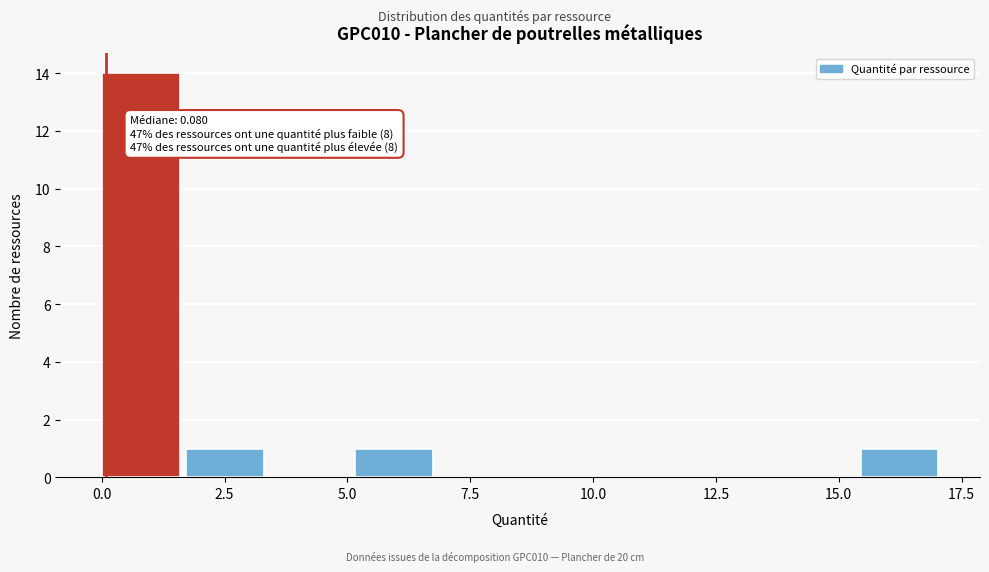

Read against the x-axis, roughly where is the centre of the tallest bar?

1.0